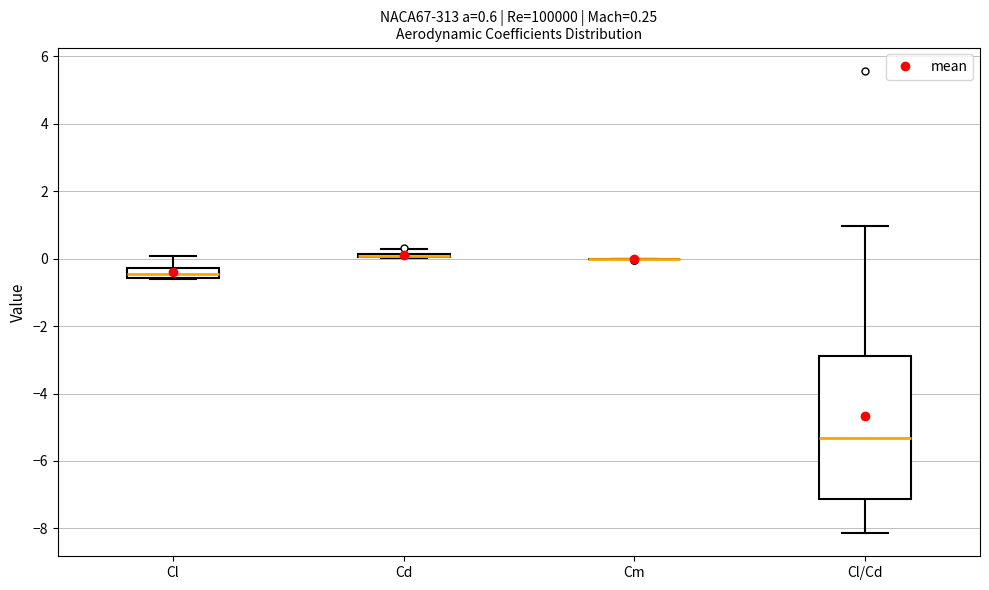

Which box is the tallest, from its lower edge to its upper edge?

Cl/Cd